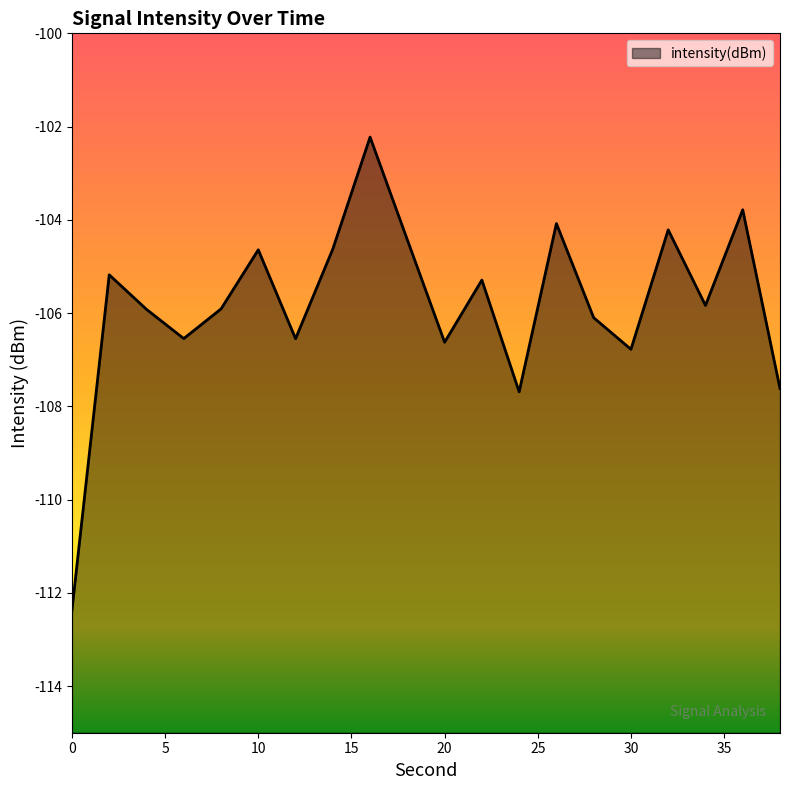

Read the value at 36.

-103.8